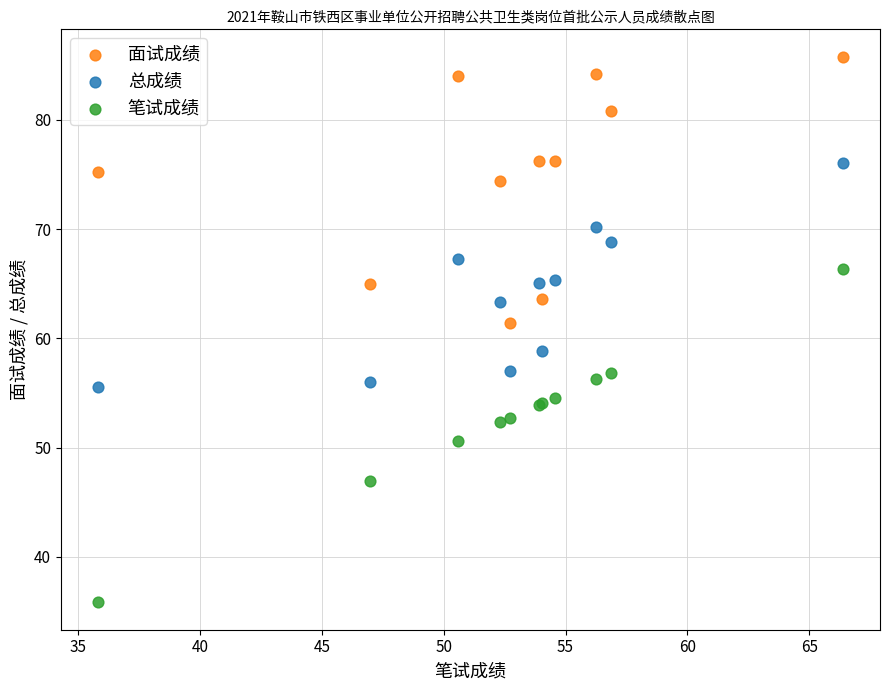

Which series has the largest Y range (max minus min)?

笔试成绩